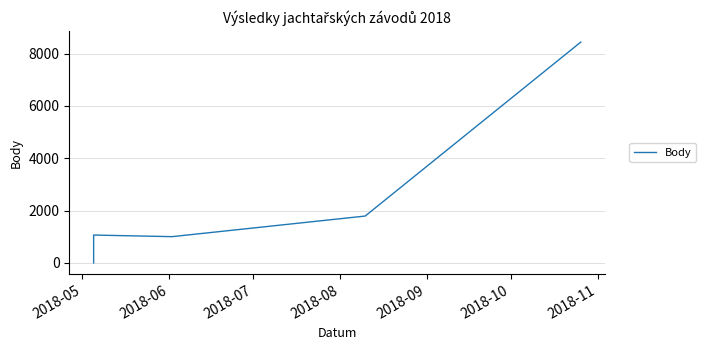

What is the sum of the values at 2018-08 and 2018-05?

1791